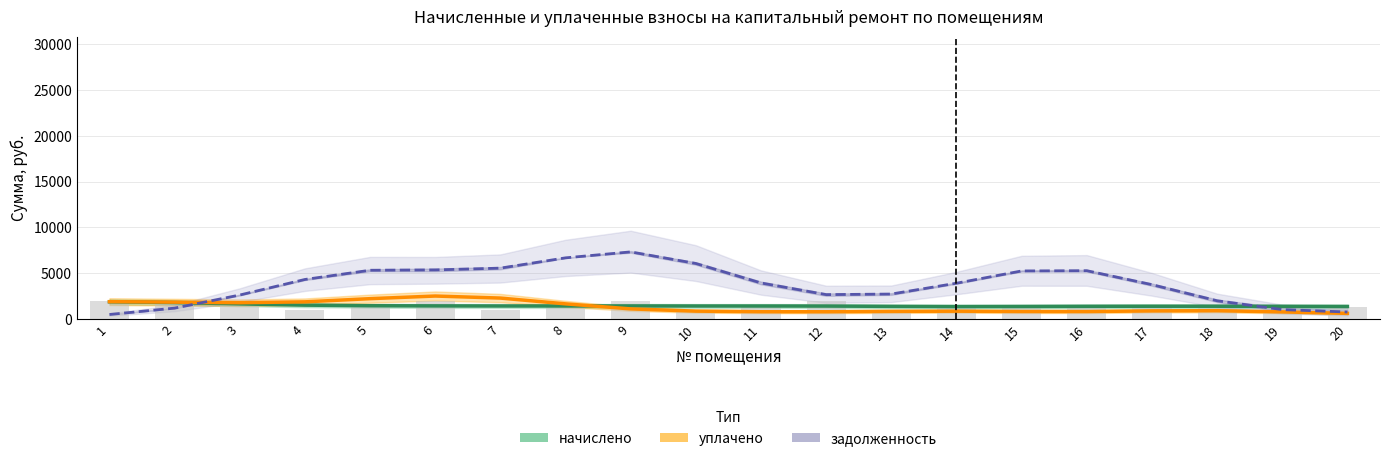

How many bars are there in each group?

3